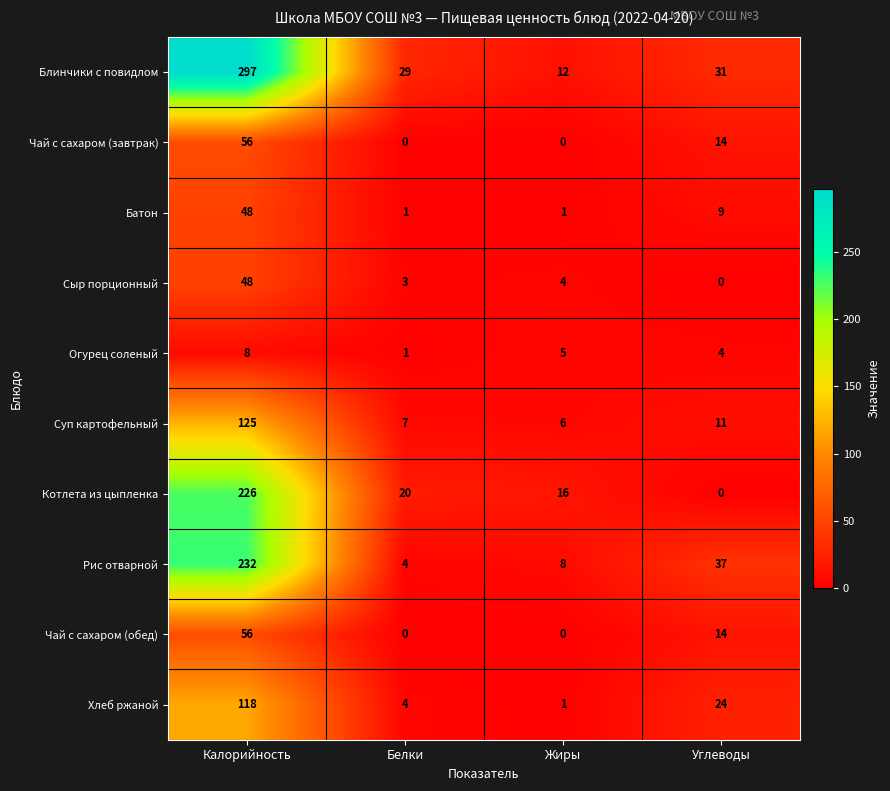

At which category is the sum across all series the highest?

Калорийность